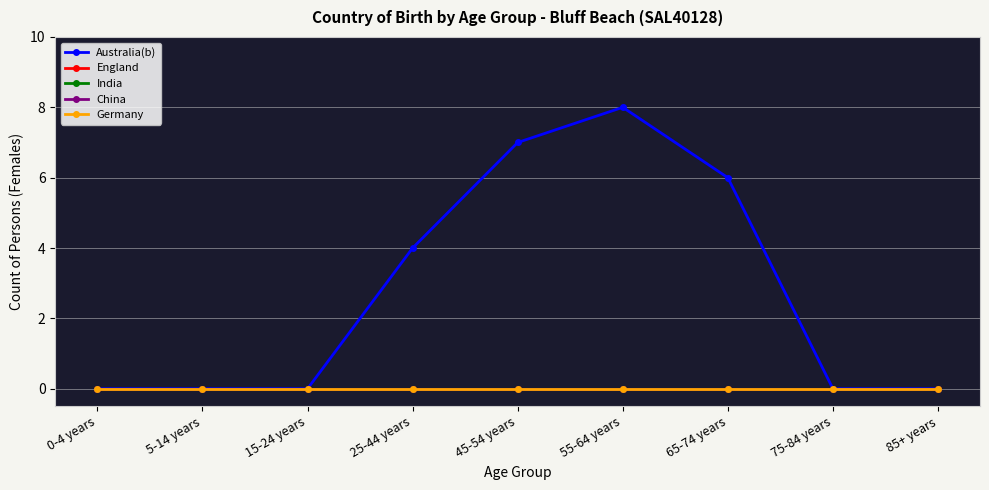

Reading left to right, extract all data points from this chart.

Australia(b): 0-4 years=0	5-14 years=0	15-24 years=0	25-44 years=4	45-54 years=7	55-64 years=8	65-74 years=6	75-84 years=0	85+ years=0
England: 0-4 years=0	5-14 years=0	15-24 years=0	25-44 years=0	45-54 years=0	55-64 years=0	65-74 years=0	75-84 years=0	85+ years=0
India: 0-4 years=0	5-14 years=0	15-24 years=0	25-44 years=0	45-54 years=0	55-64 years=0	65-74 years=0	75-84 years=0	85+ years=0
China: 0-4 years=0	5-14 years=0	15-24 years=0	25-44 years=0	45-54 years=0	55-64 years=0	65-74 years=0	75-84 years=0	85+ years=0
Germany: 0-4 years=0	5-14 years=0	15-24 years=0	25-44 years=0	45-54 years=0	55-64 years=0	65-74 years=0	75-84 years=0	85+ years=0